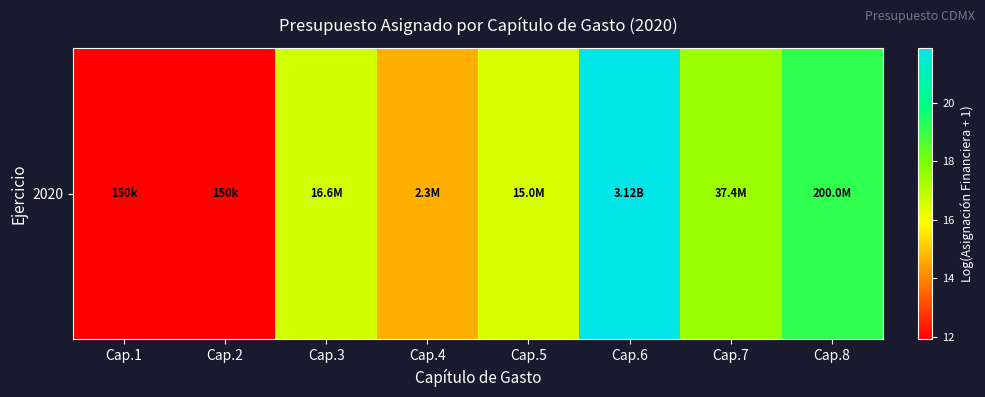

True or false: the data shows 17.4 at Cap.7.

True